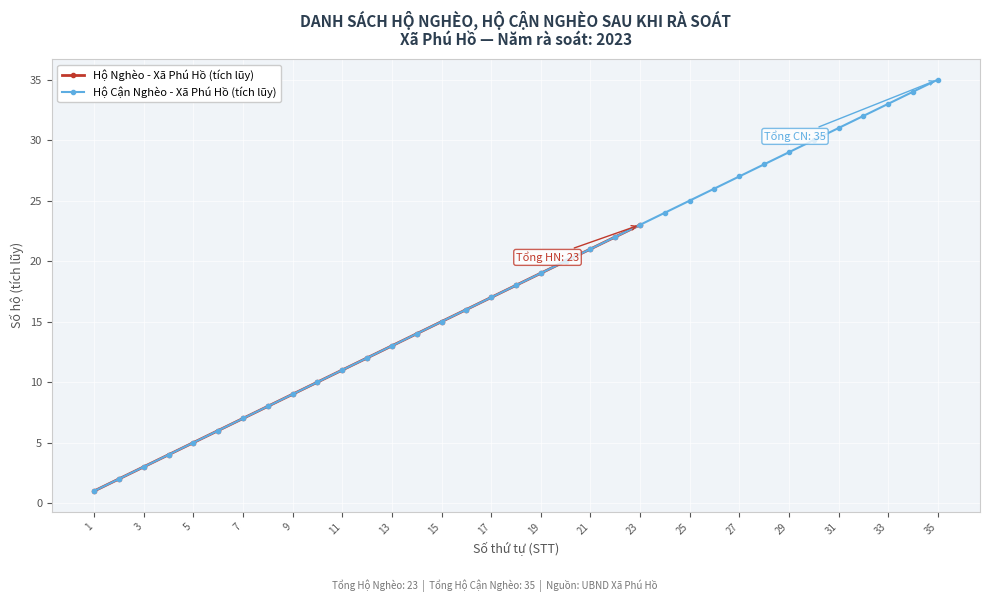

How many values exceed 12?

11